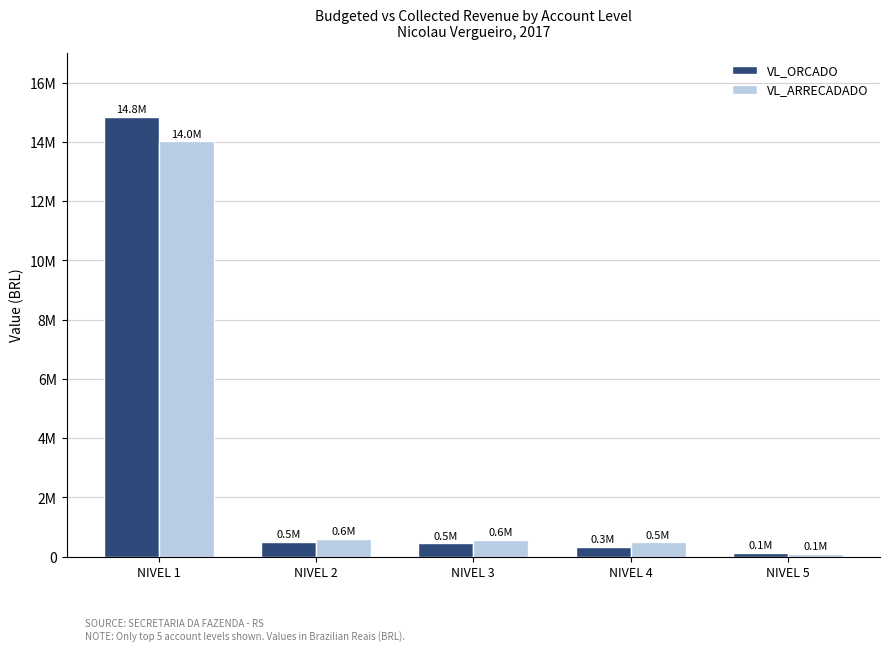

What is the maximum value for VL_ORCADO?

14846300.0